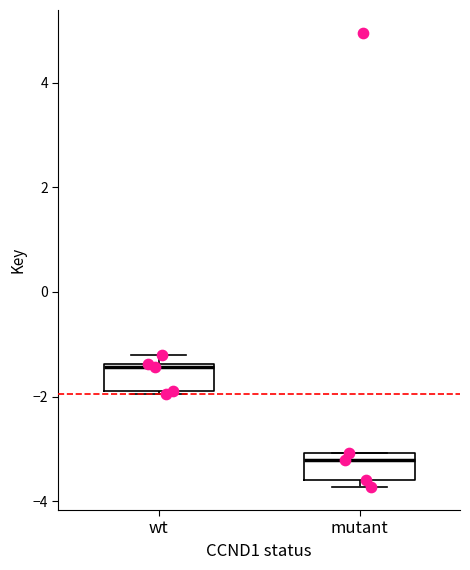

Reading left to right, read every box against the y-axis: the position of its median line, the range the box covers, and the ends of its whiskers. The values are not printed on the chart, so give them approximately, as read against the axis.

wt: median -1.4 (just below the box's upper edge), box -1.8 to -1.4, whiskers -2.0 to -1.2
mutant: median -3.2, box -3.6 to -3.0, whiskers -3.8 to -3.0